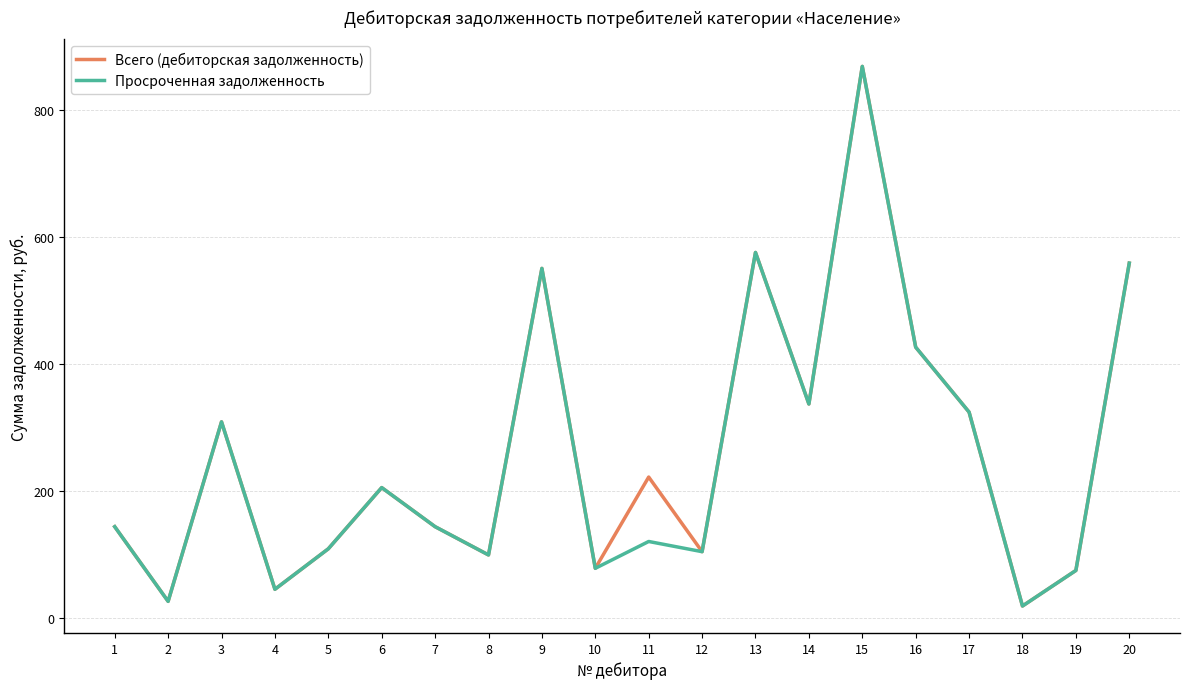

The Всего (дебиторская задолженность) series shows 74.6 at 19. True or false?

True